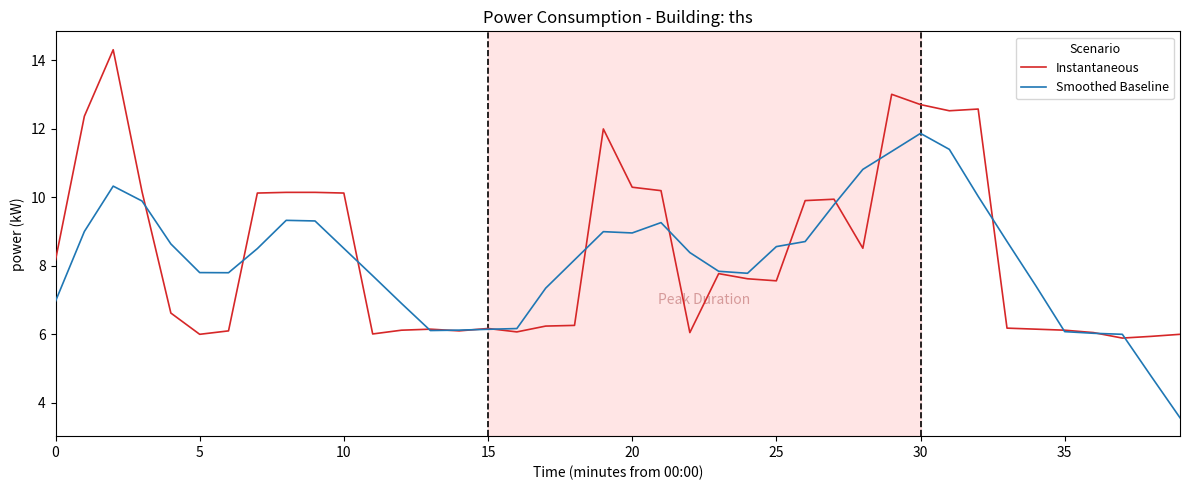

What is the lowest value of the Instantaneous series?

5.9